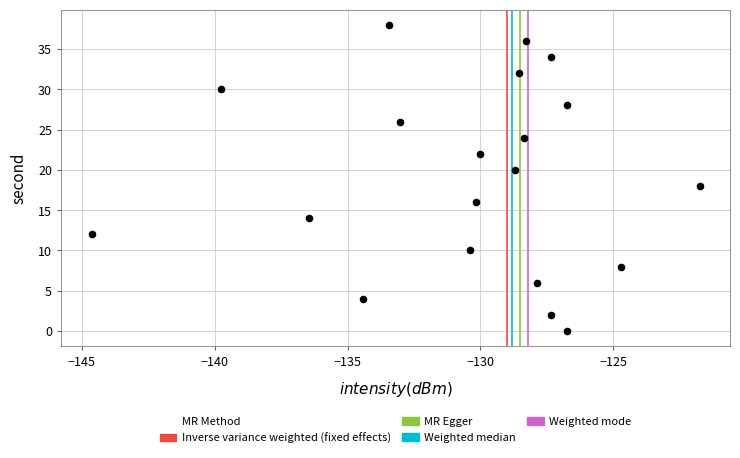

How many points are shown in the scatter plot?

20